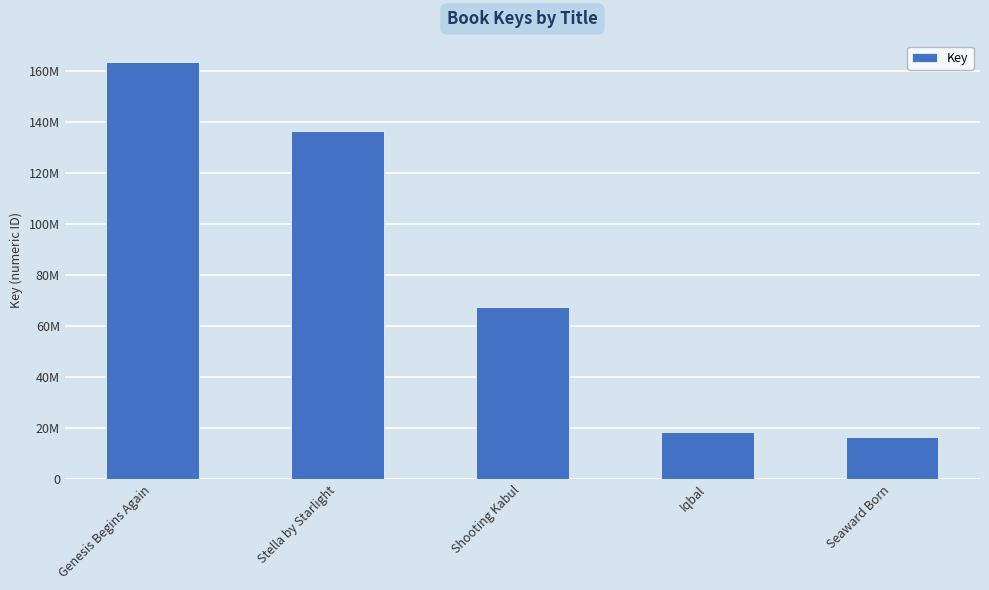

Reading left to right, list all the values displayed in this chart.

Genesis Begins Again=163628046	Stella by Starlight=136319476	Shooting Kabul=67342002	Iqbal=18586620	Seaward Born=16593514